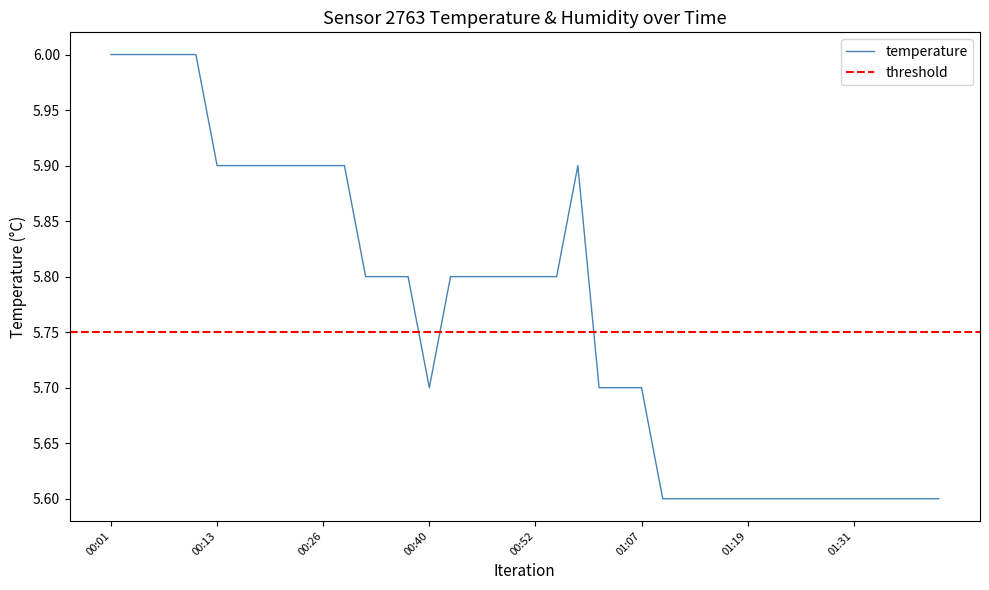

How many lines are shown in the chart?

1